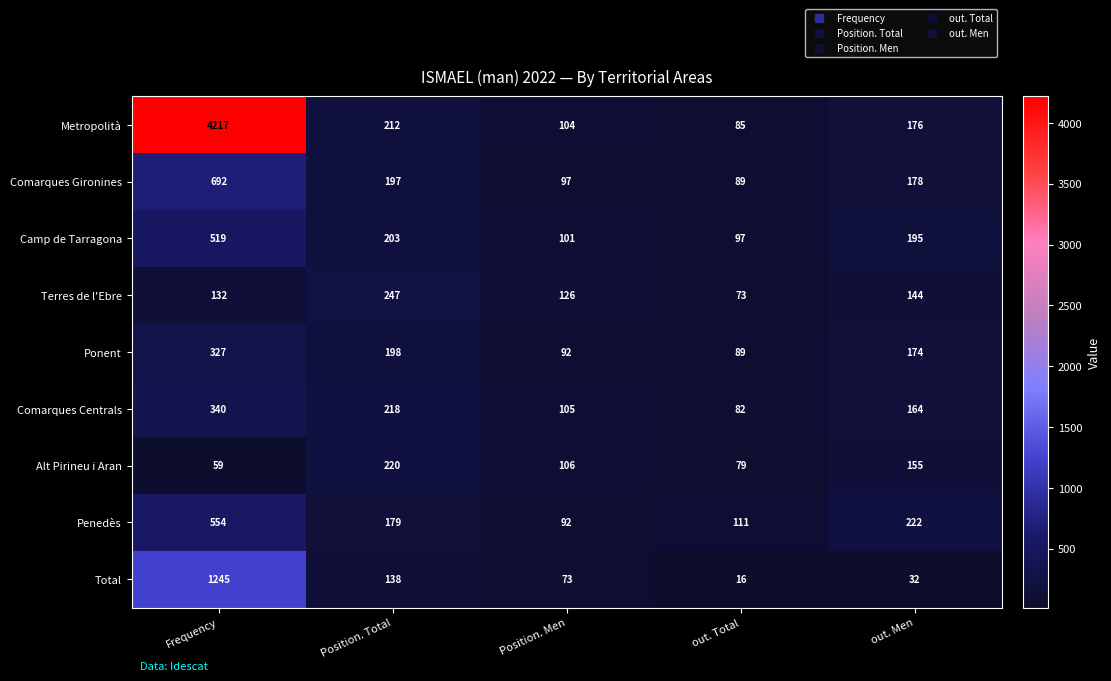

Which category has the highest value in the Alt Pirineu i Aran series?

Position. Total